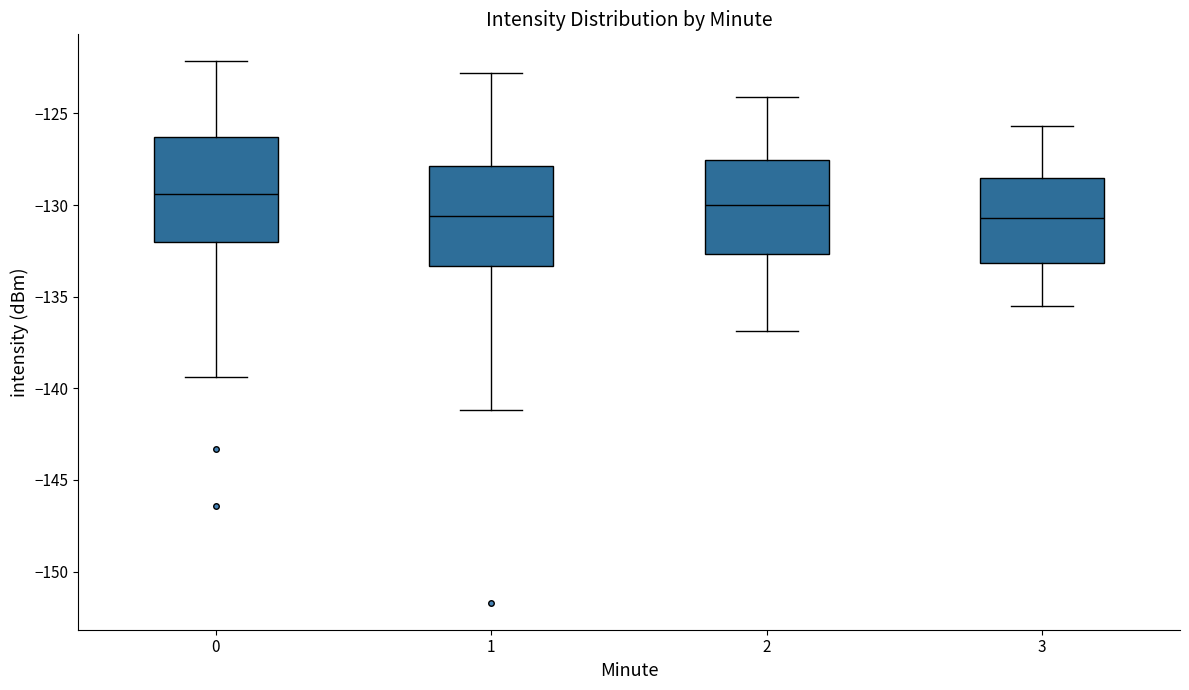

Reading left to right, read every box against the y-axis: the position of its median line, the range the box covers, and the ends of its whiskers. The values are not printed on the chart, so give them approximately, as read against the axis.

0: median -129.5, box -132.0 to -126.5, whiskers -139.5 to -122.0
1: median -130.5, box -133.5 to -128.0, whiskers -141.0 to -123.0
2: median -130.0, box -132.5 to -127.5, whiskers -137.0 to -124.0
3: median -130.5, box -133.0 to -128.5, whiskers -135.5 to -125.5